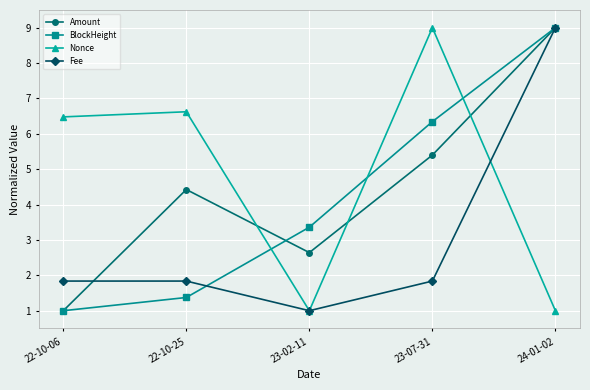

Is it true that Fee equals 5.4 at 24-01-02?

False